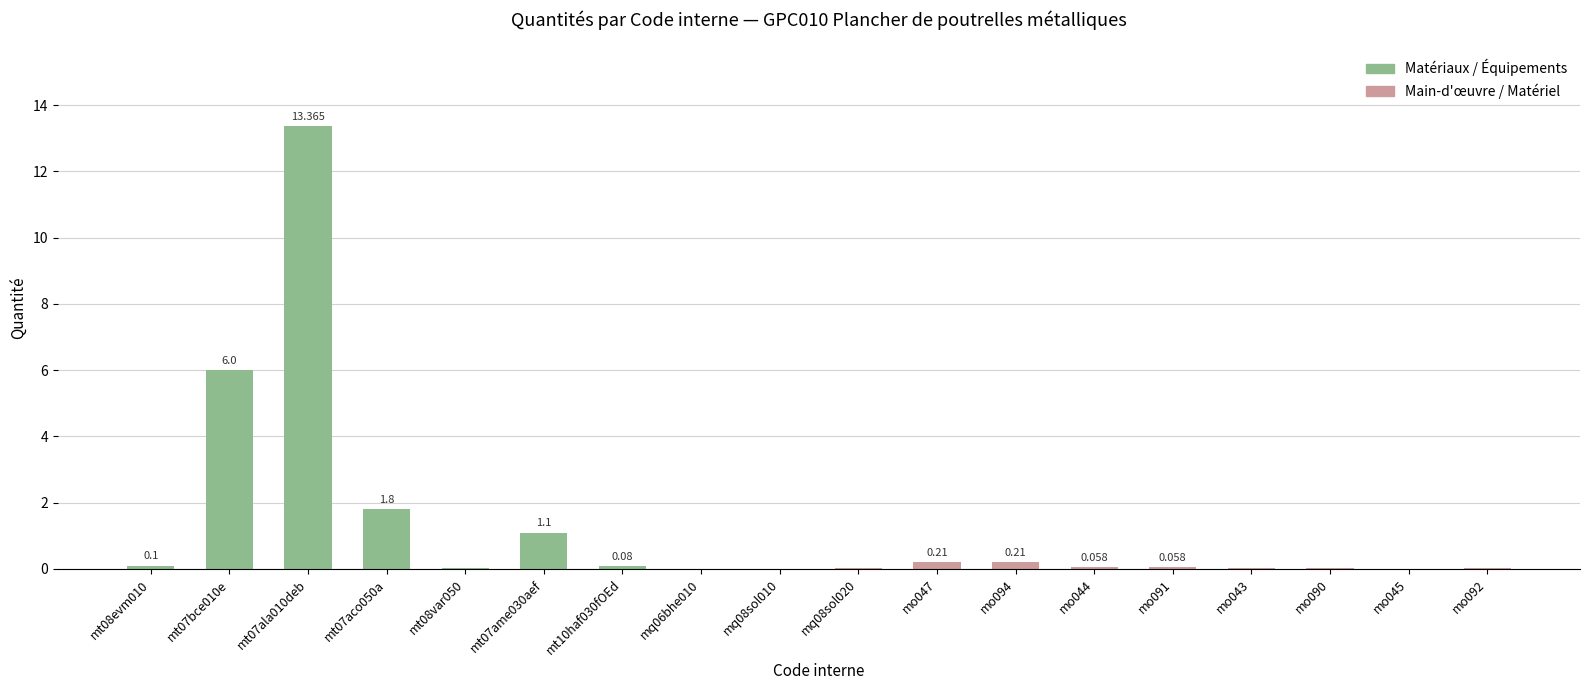

Count the number of categories in the chart.

18